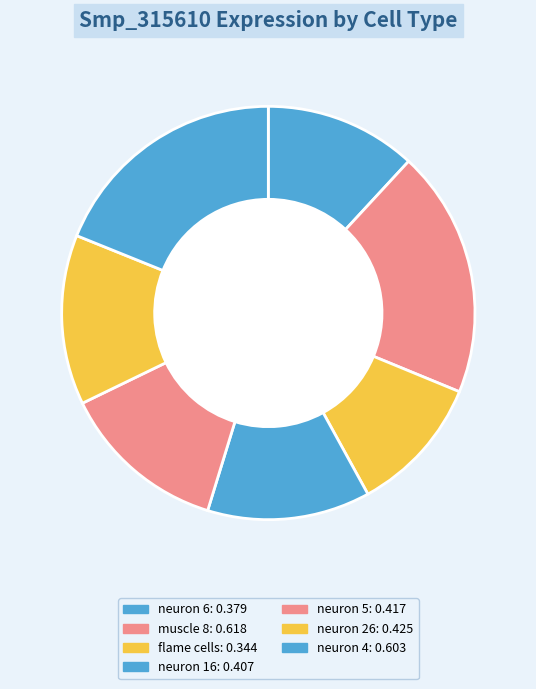

How many slices are in this pie chart?

7